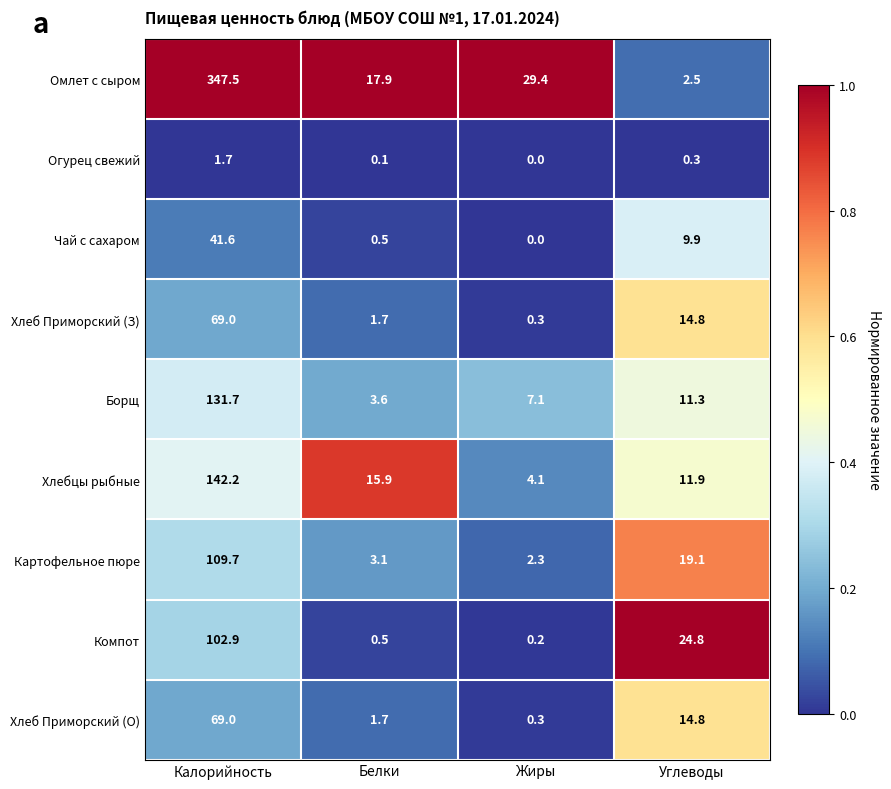

Which series has the largest total across all categories?

Омлет с сыром